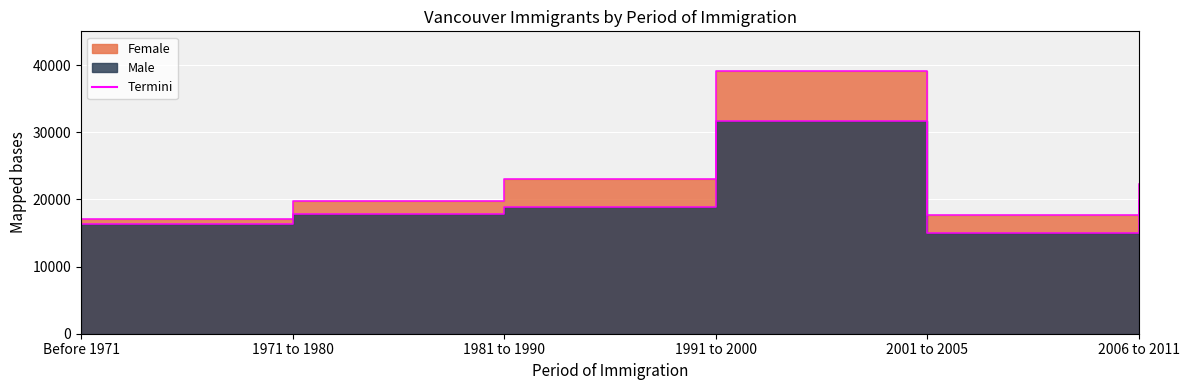

True or false: Male outline and Female outline intersect in this chart.

False